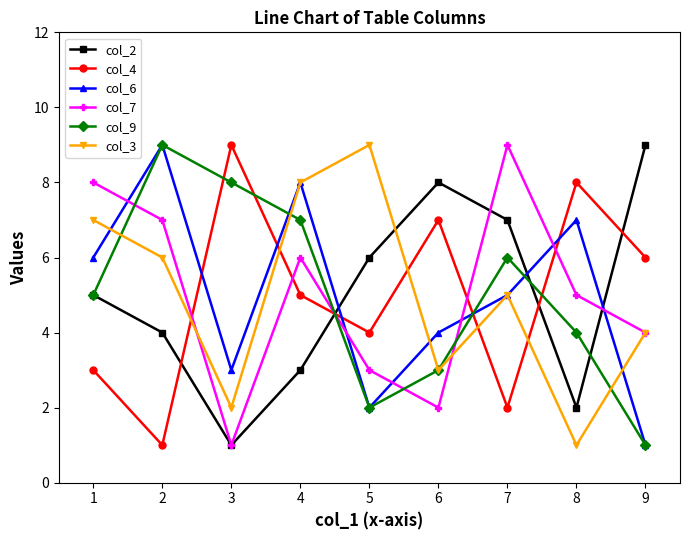

What is the maximum value shown in the chart?

9